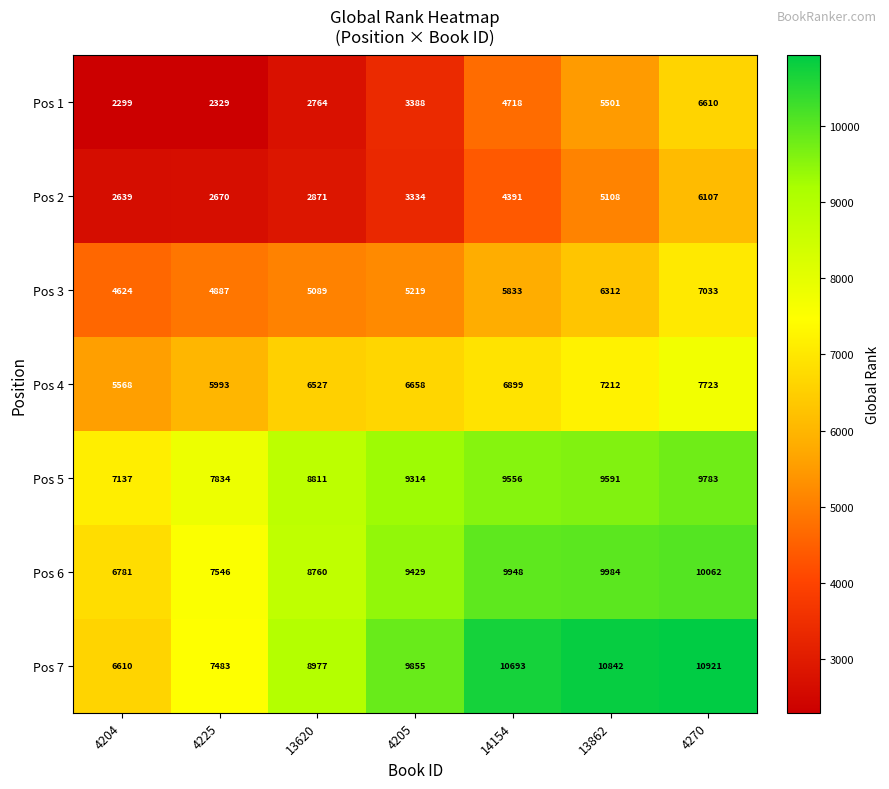

Which series changed the most between 4225 and 14154?

Pos 7